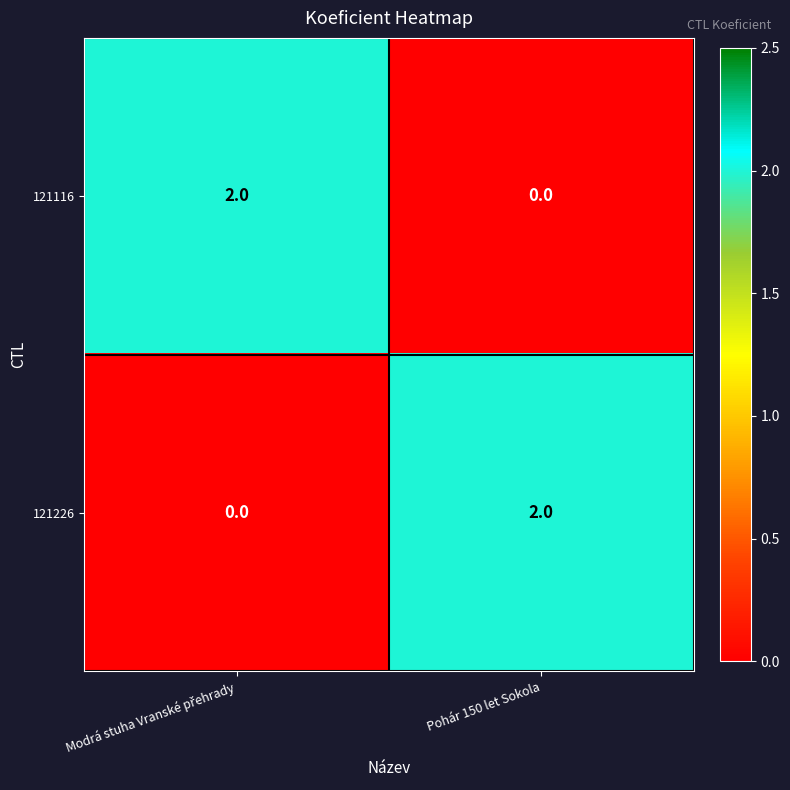

True or false: 121116 has a value of -1 at Pohár 150 let Sokola.

False